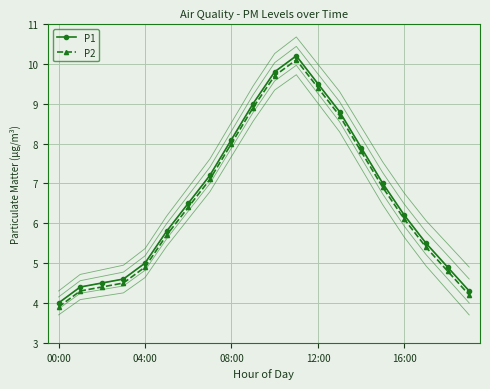

At 6, list the series in order from smallest to largest.

P2, P1